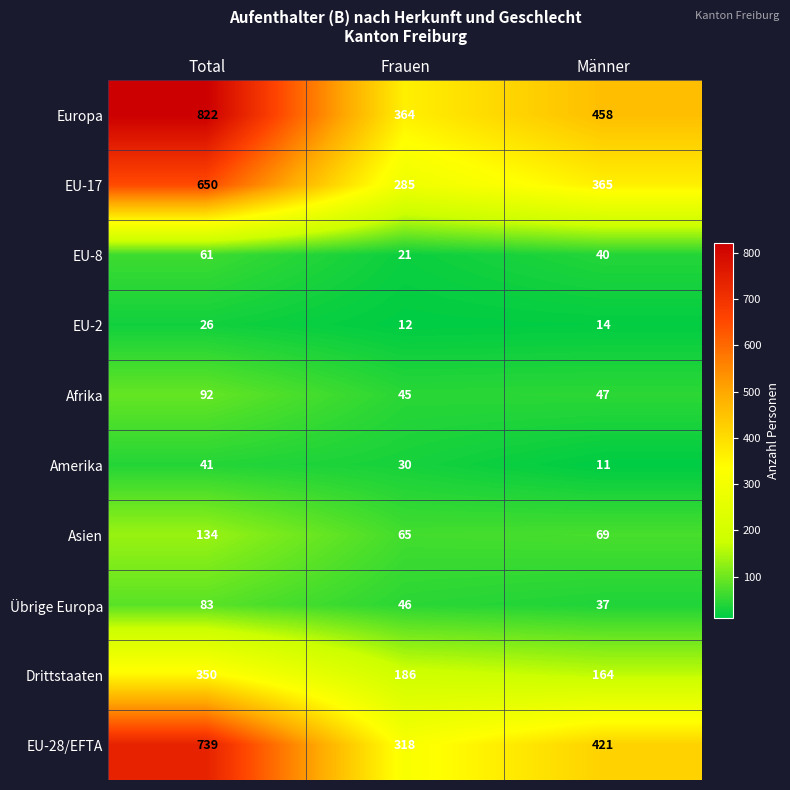

Which series has the largest total across all categories?

Europa